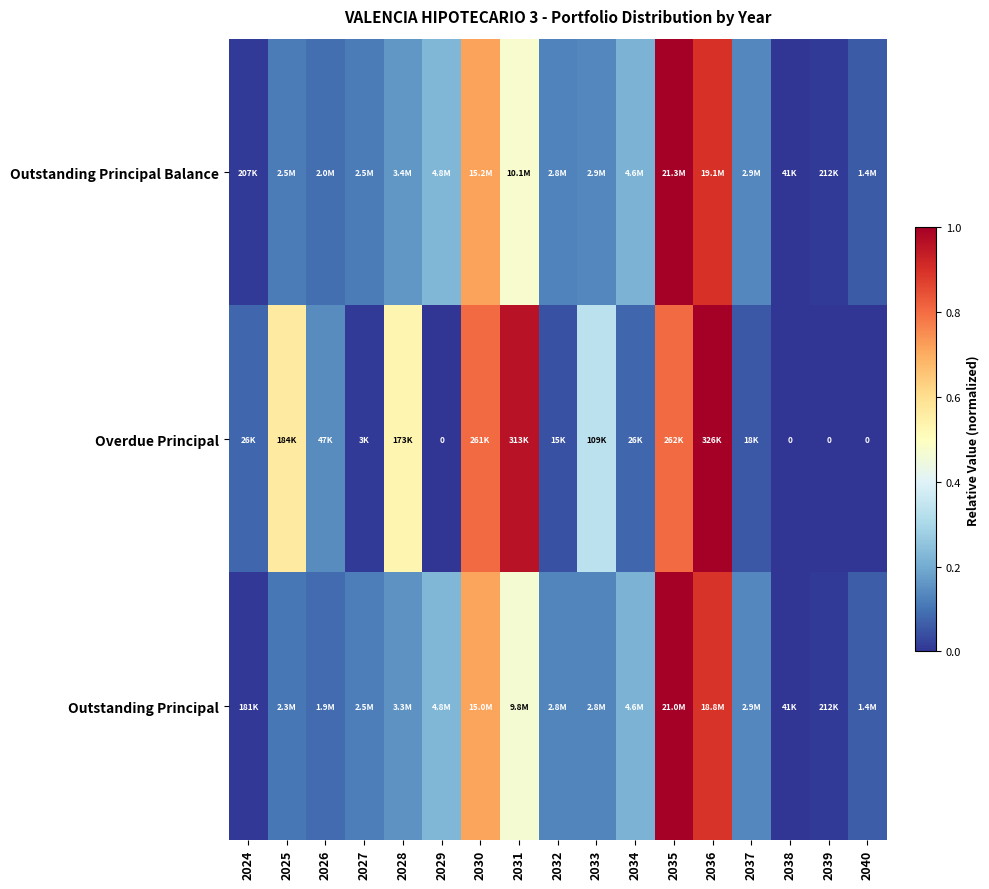

How many data points in Overdue Principal are above 0?

13